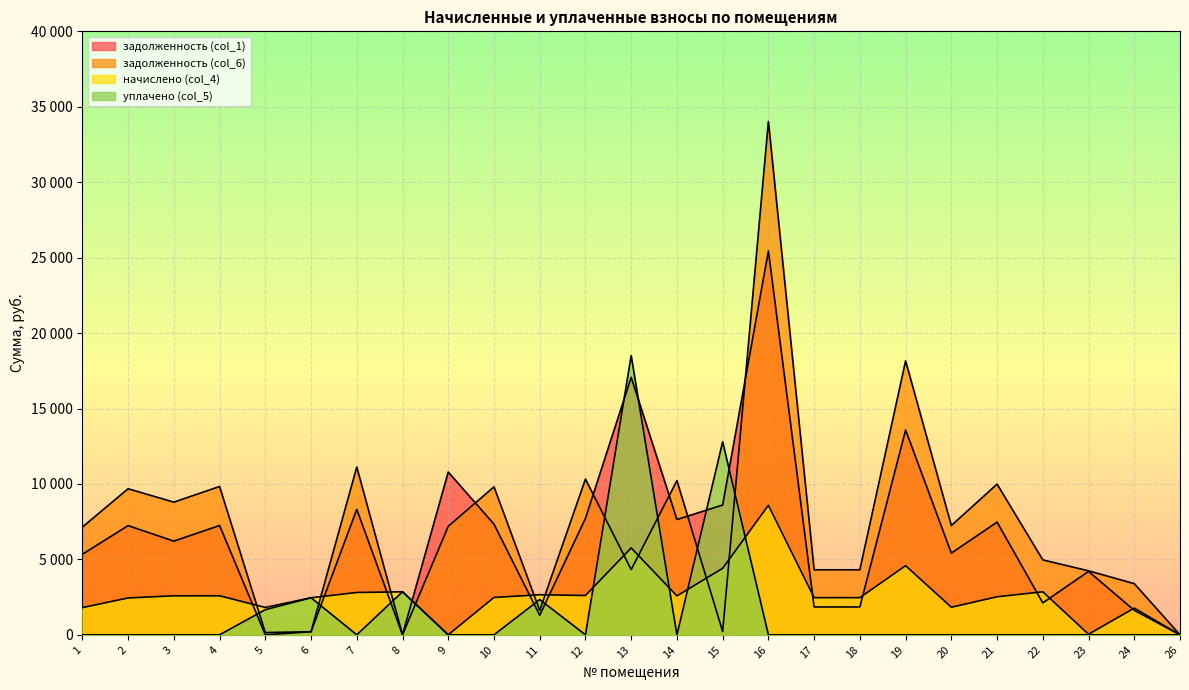

At which category does задолженность (col_6) reach its first local peak?

2